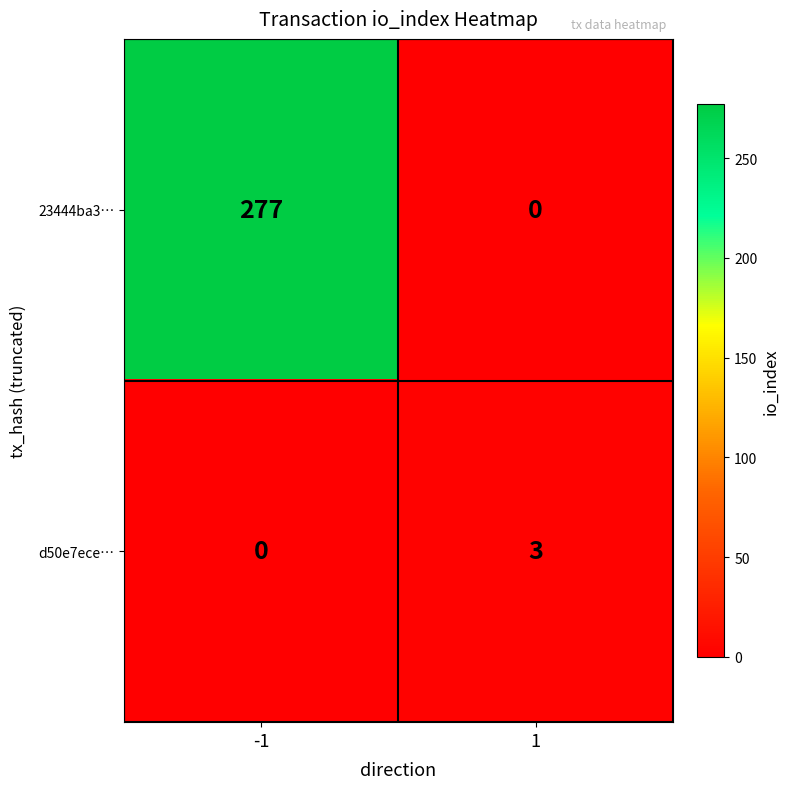

The value of 23444ba3… at -1 is 277. True or false?

True